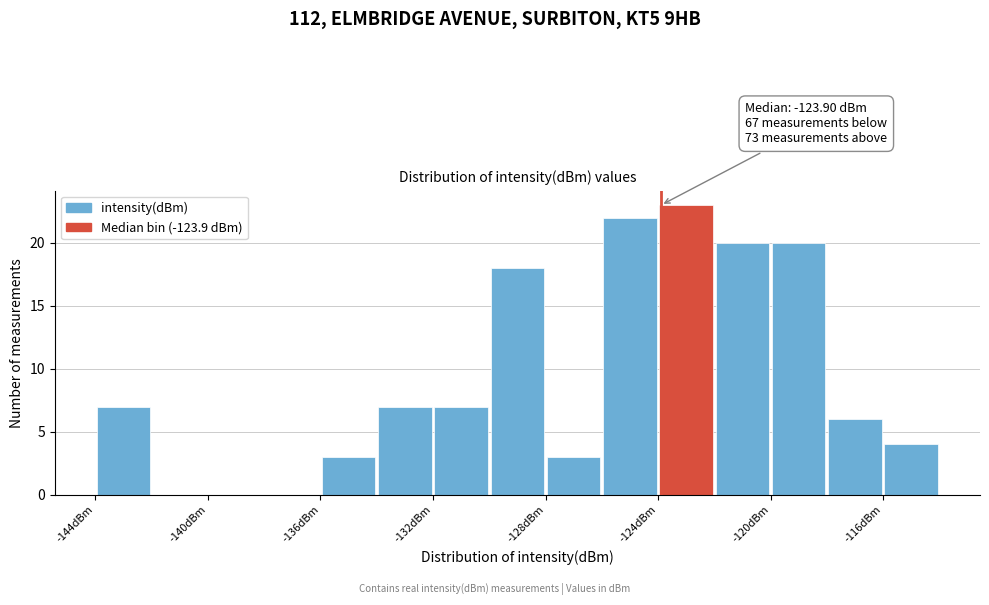

Which range on the x-axis has the tallest bar?

-124 to -122